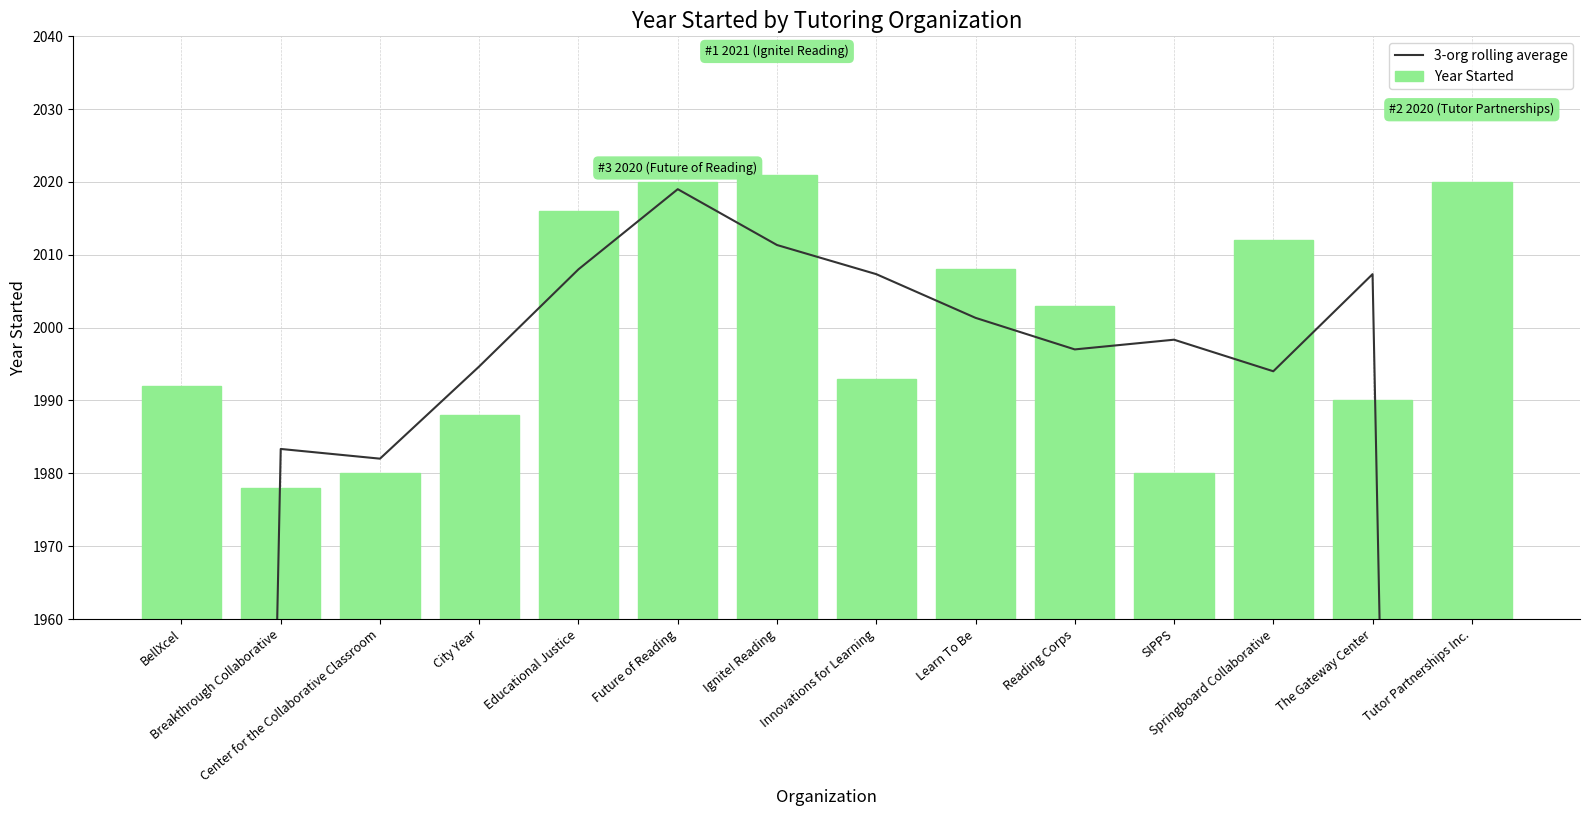

Is the value of Year Started at Breakthrough Collaborative greater than the value of 3-org rolling average at Reading Corps?

No